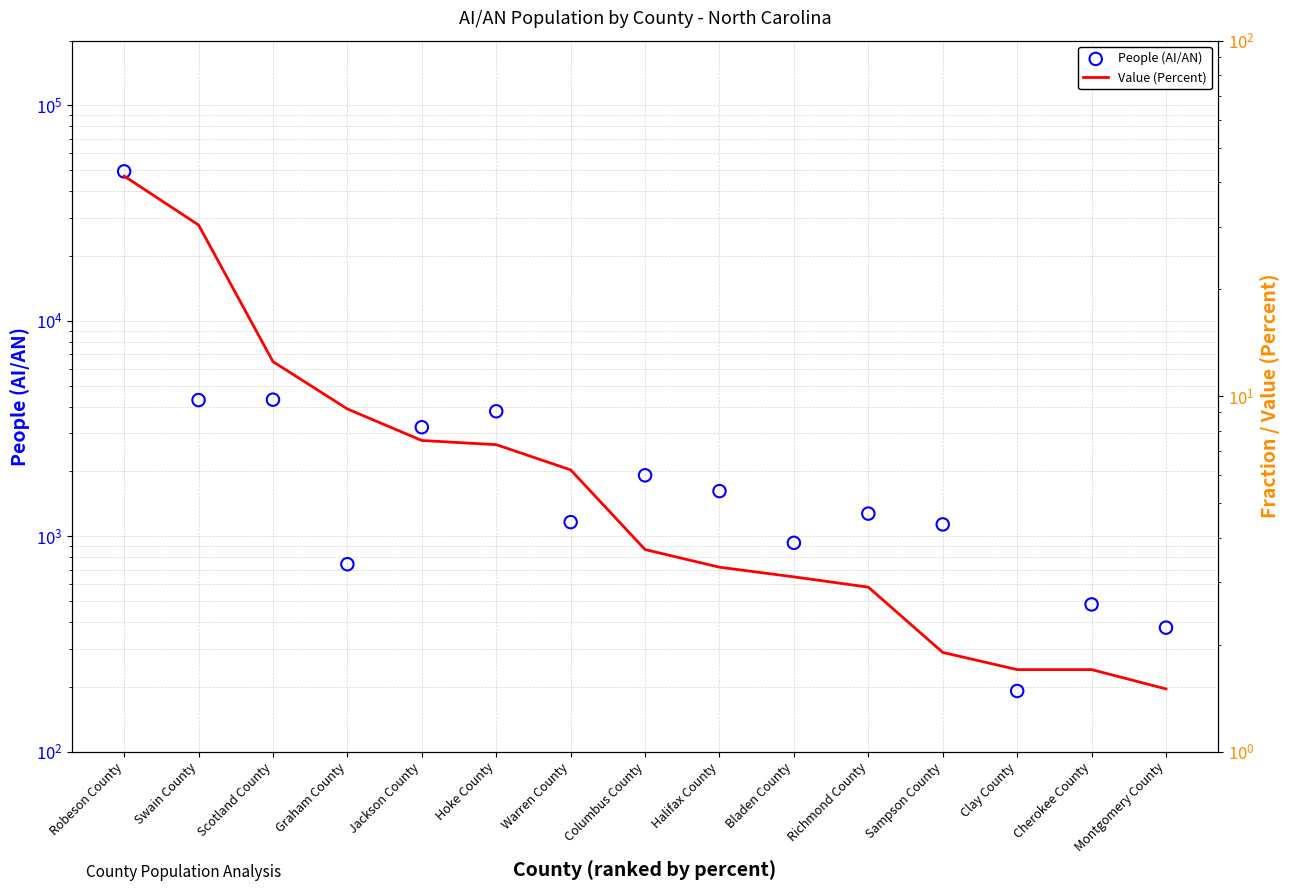

Which series has the widest spread of Y values?

People (AI/AN)